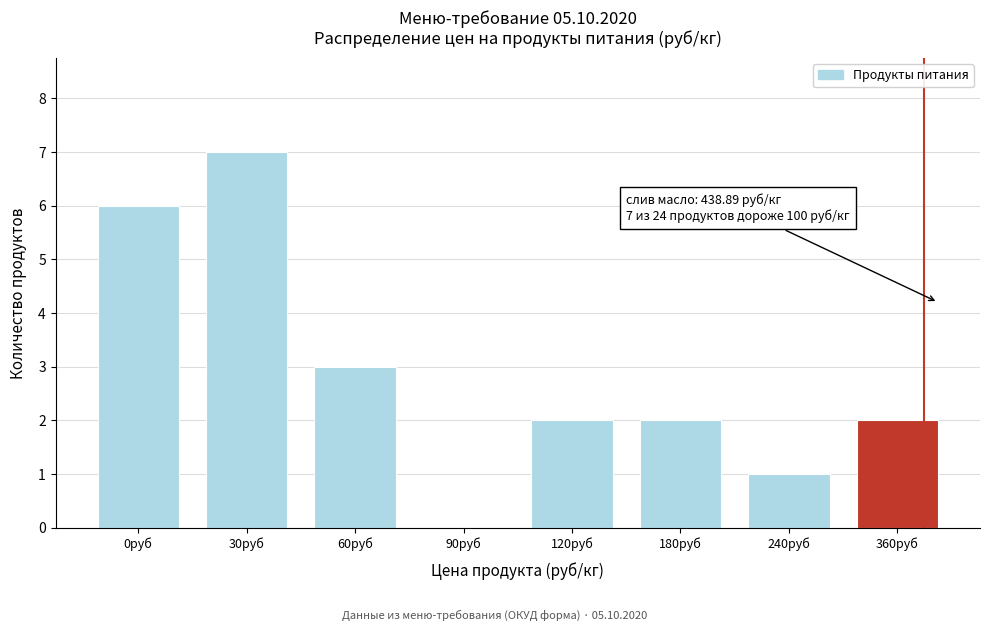

Reading left to right, extract all data points from this chart.

0руб=6	30руб=7	60руб=3	90руб=0	120руб=2	180руб=2	240руб=1	360руб=2